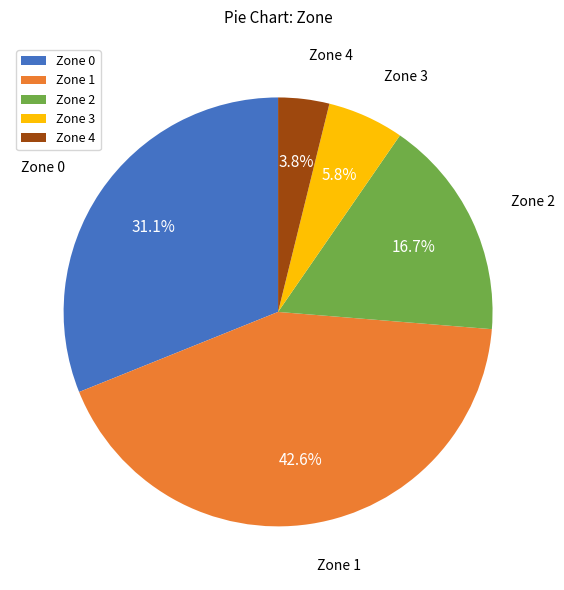

Between Zone 1 and Zone 3, which is larger?

Zone 1